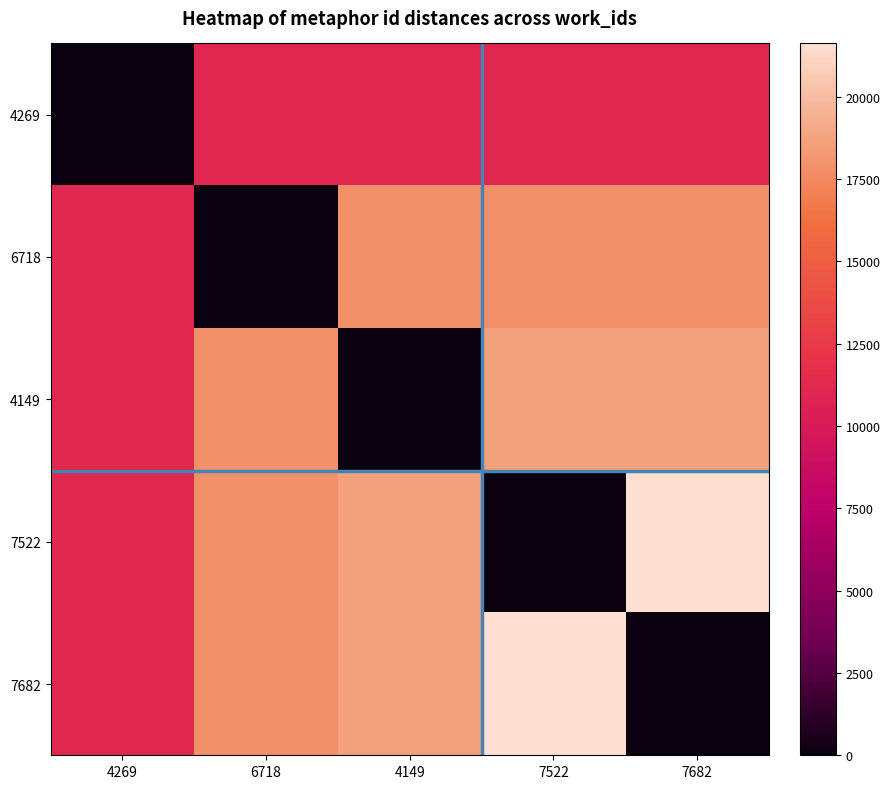

Reading right to left, what are all the values shown in this chart?

4269: 7682=11129	7522=11149	4149=11149	6718=11129	4269=0
6718: 7682=17878	7522=17878	4149=17878	6718=0	4269=11129
4149: 7682=18622	7522=18622	4149=0	6718=17878	4269=11149
7522: 7682=21623	7522=0	4149=18622	6718=17878	4269=11149
7682: 7682=0	7522=21623	4149=18622	6718=17878	4269=11129